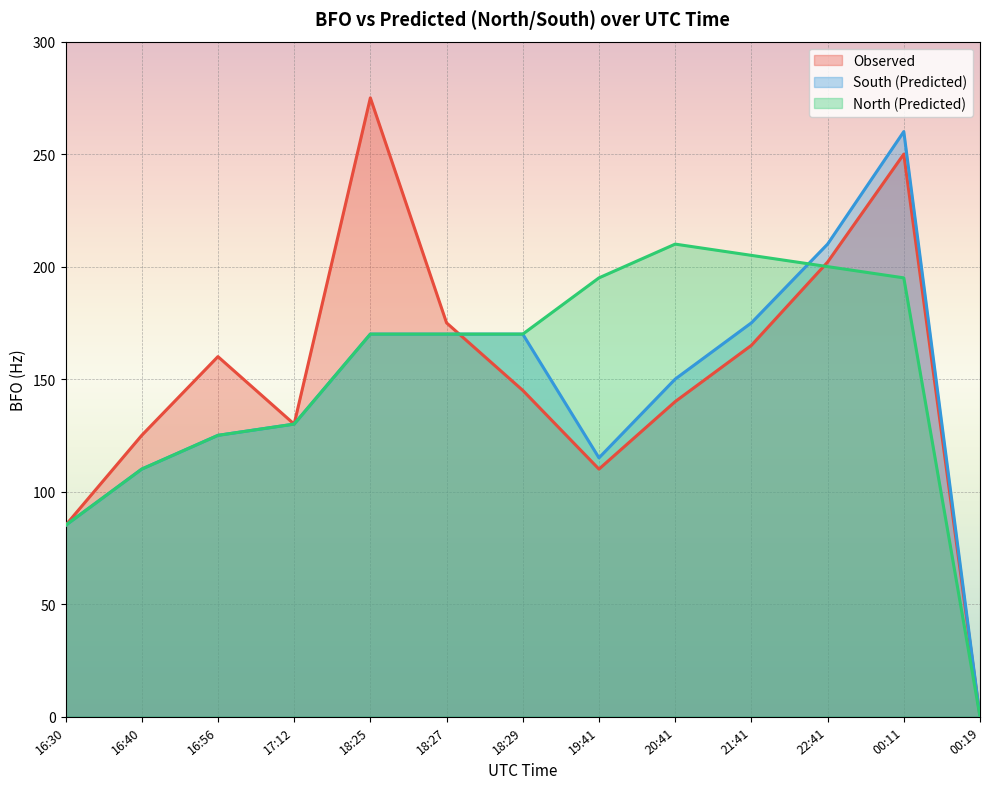

In South (Predicted), how many points are lower than both neighbors (excluding endpoints)?

1